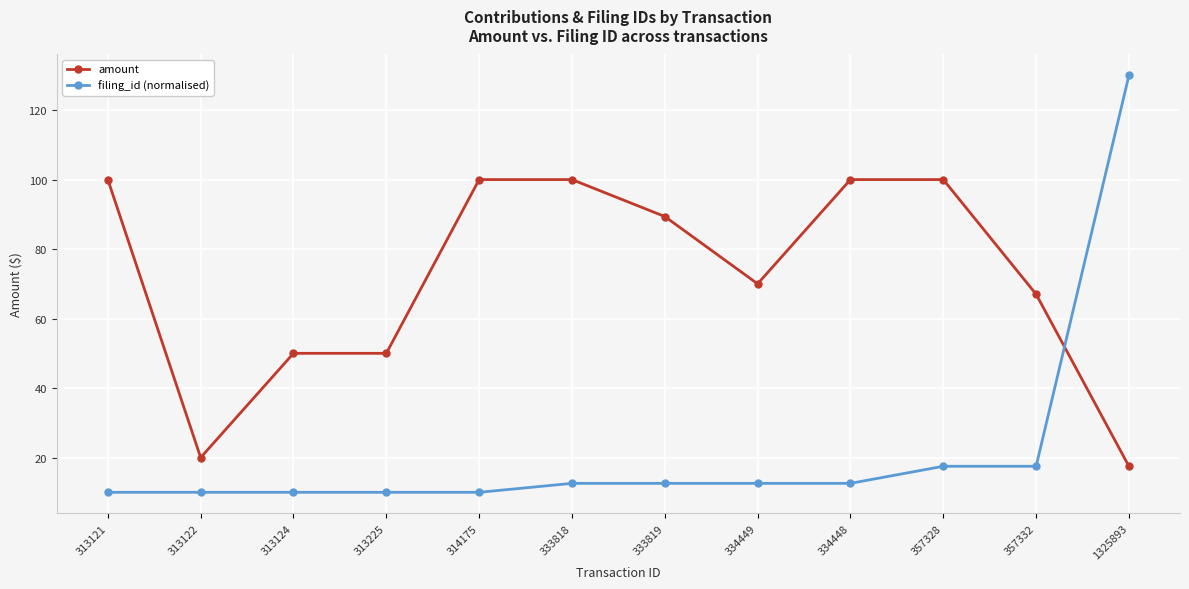

Is the value of amount at 313225 greater than the value of filing_id (normalised) at 313122?

Yes